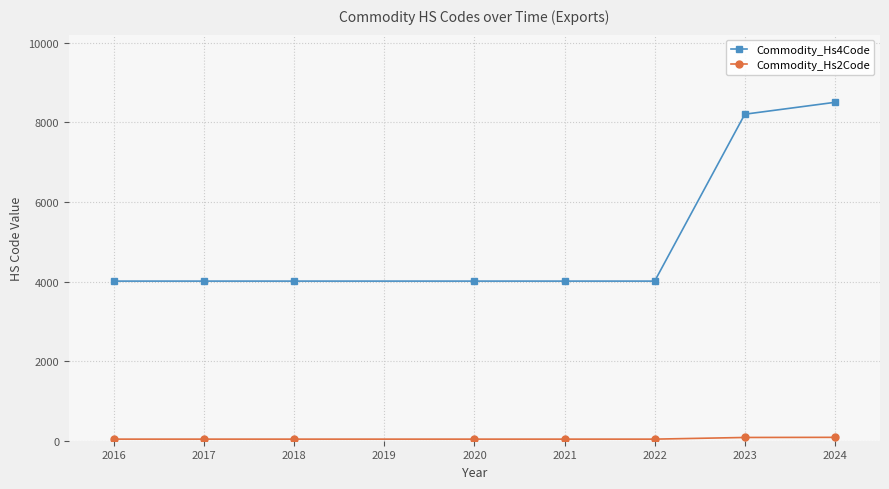

Count the number of categories in the chart.

8